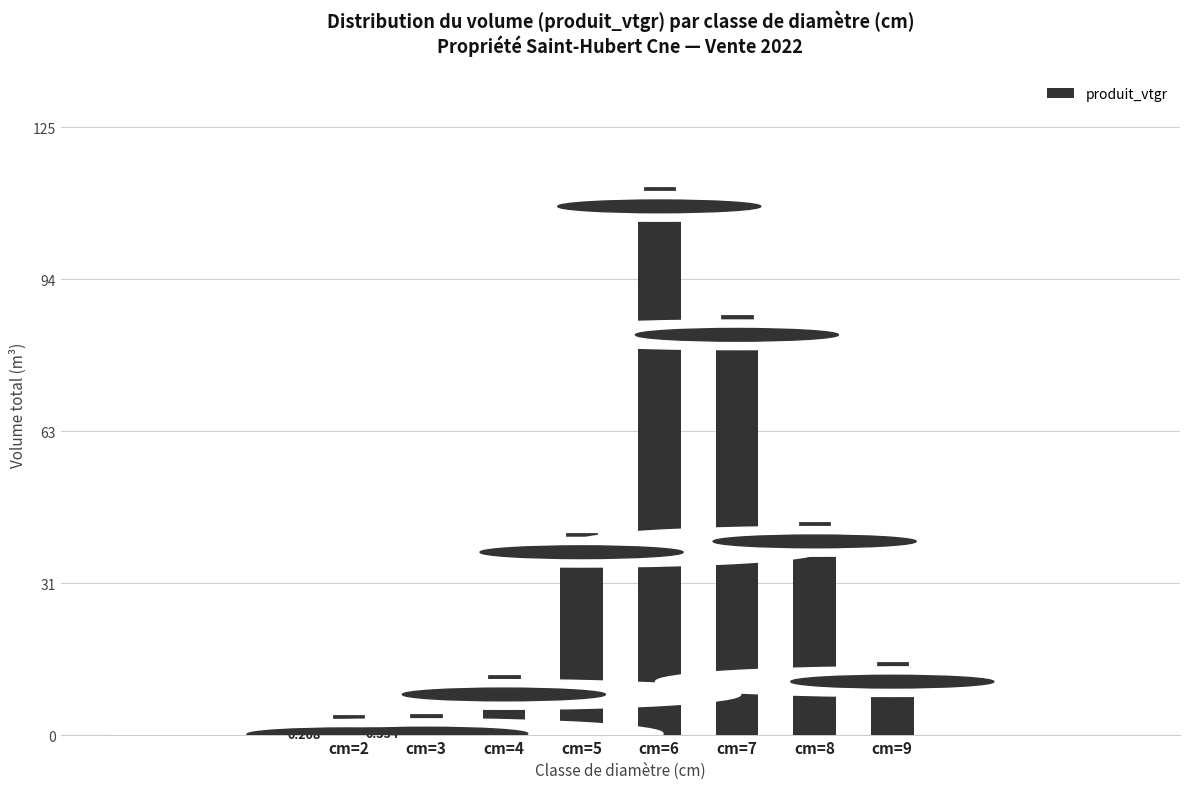

What is the maximum value shown in the chart?

108.9